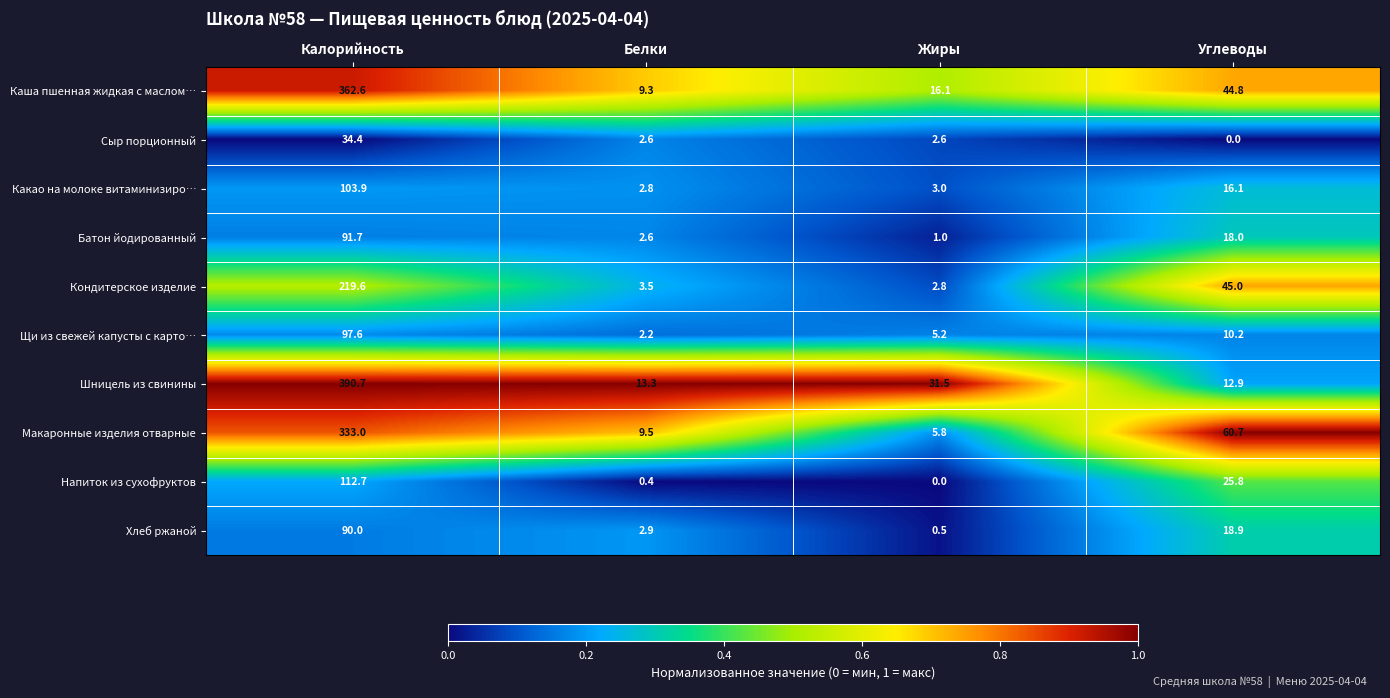

What is the average value of the Напиток из сухофруктов series?

34.7